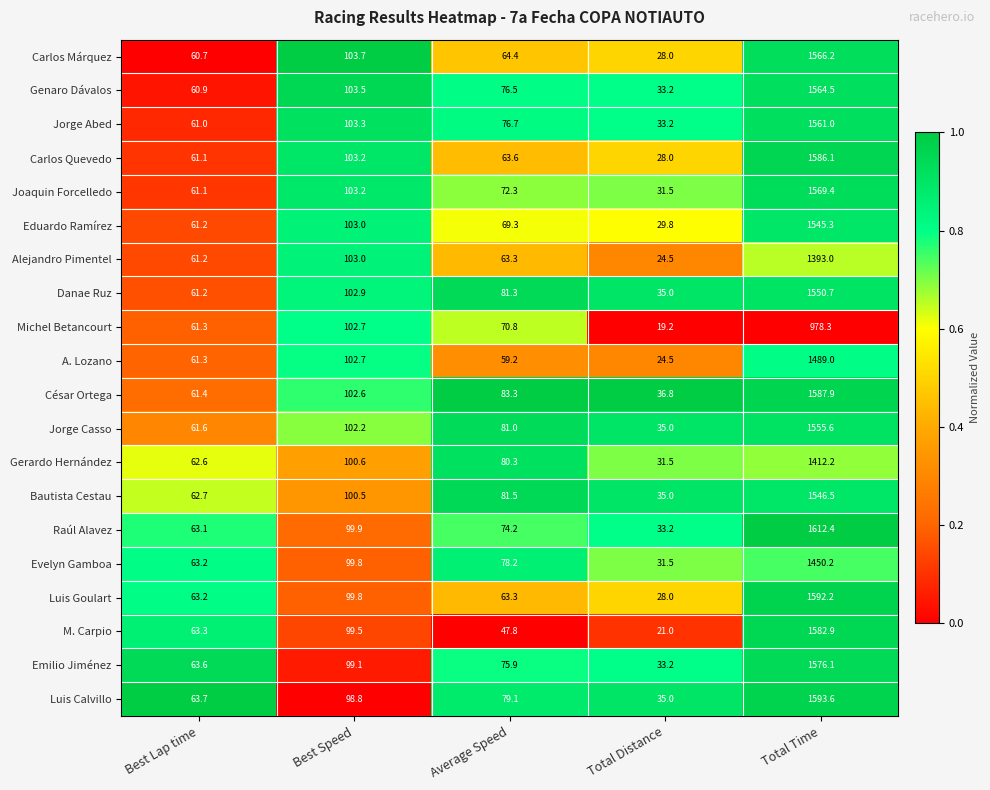

Between Average Speed and Total Distance, which series saw the biggest shift?

Michel Betancourt